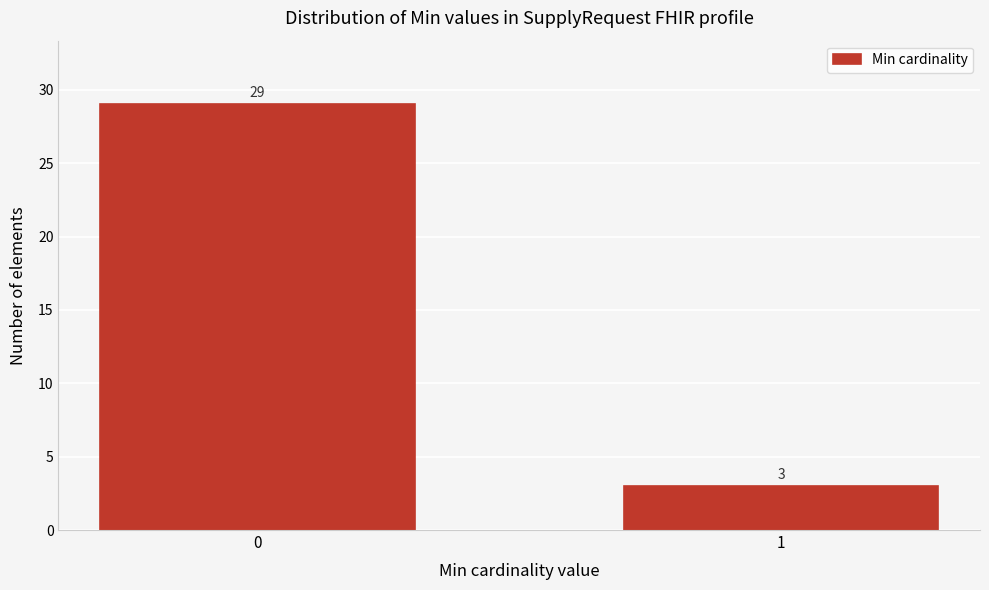

Reading left to right, what are all the values shown in this chart?

0=29	1=3